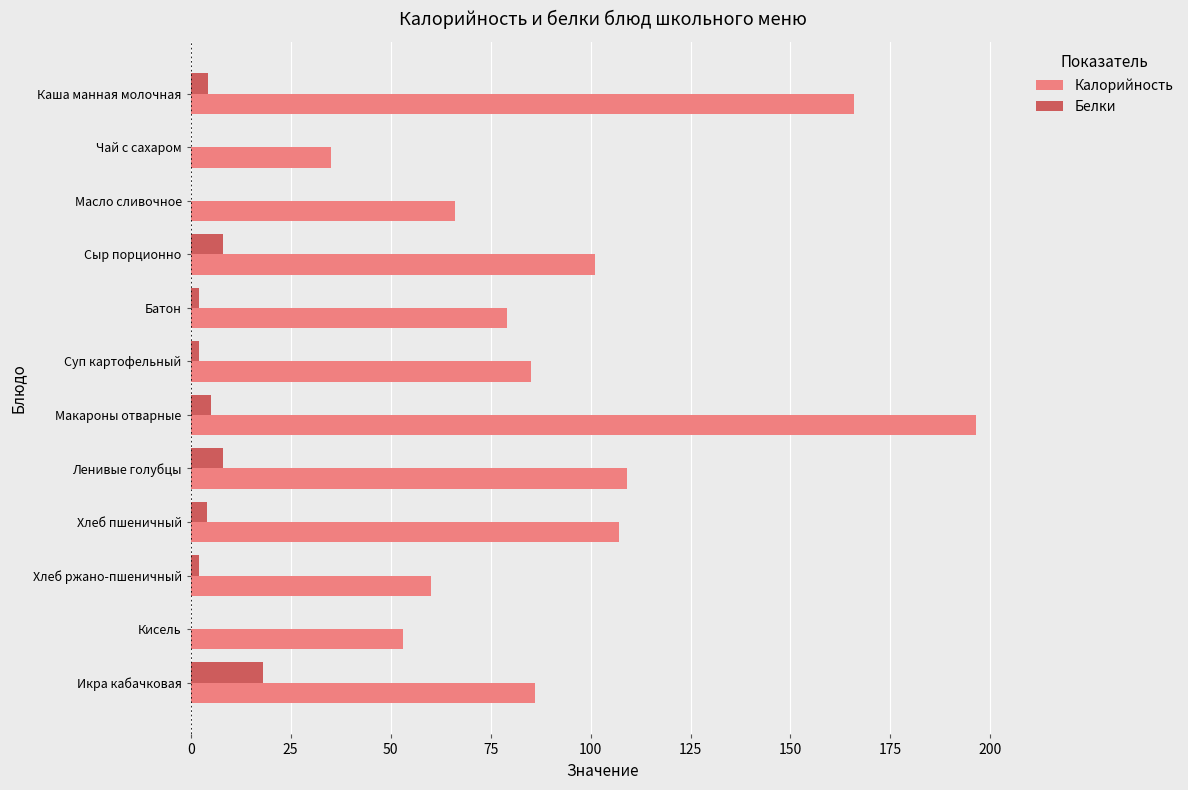

The Белки series shows 0.0 at Кисель. True or false?

True